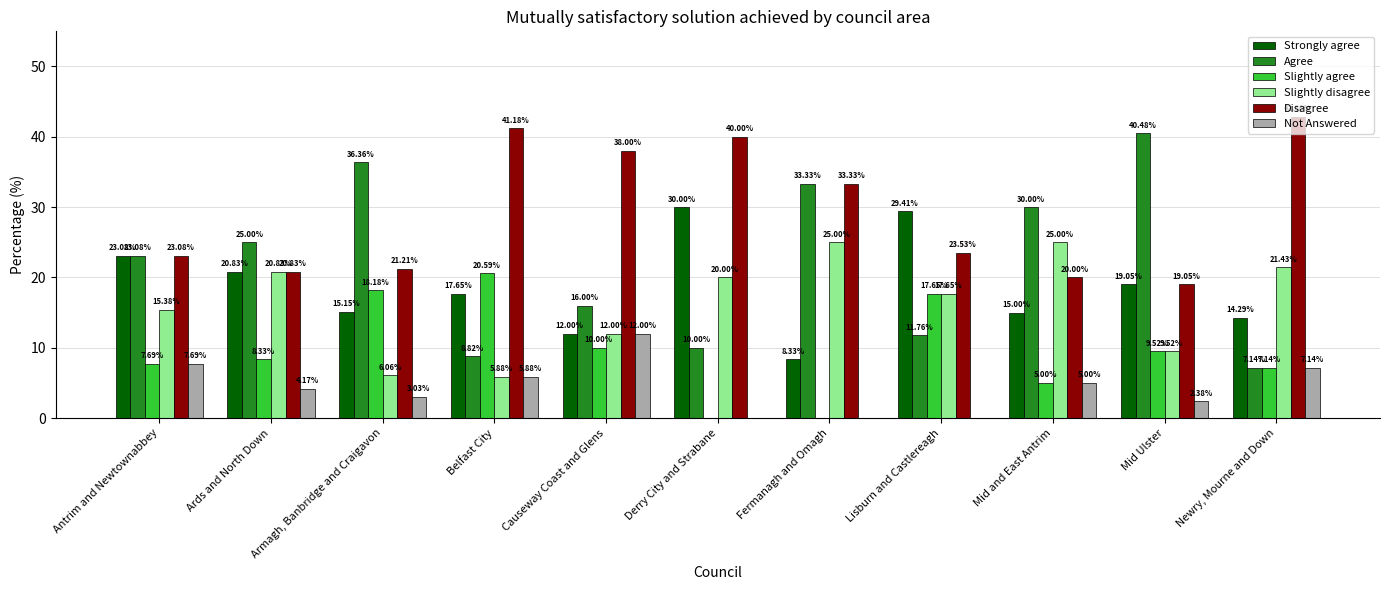

At which label does Disagree reach its peak?

Newry, Mourne and Down